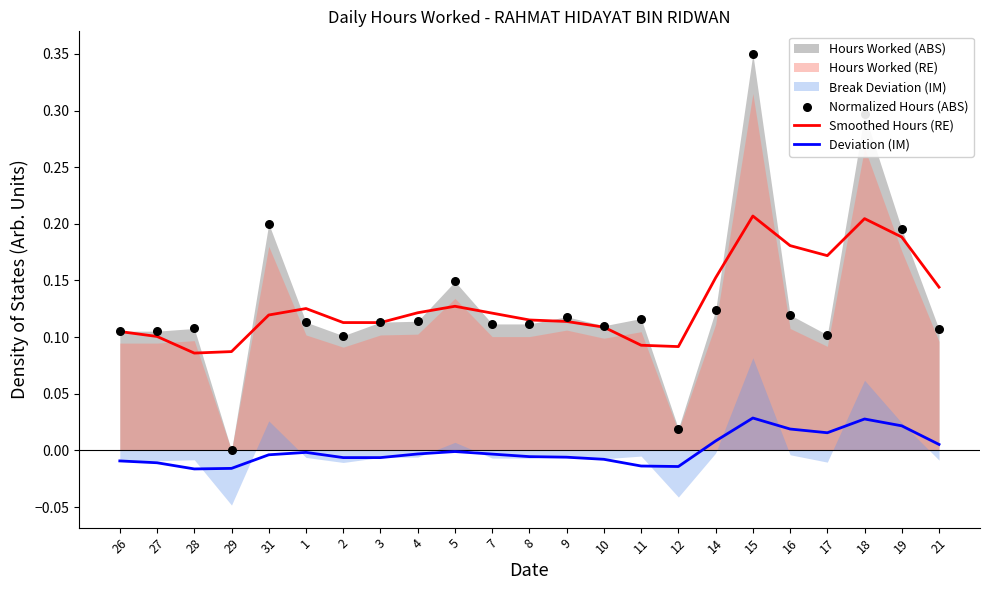

Which series has the largest total across all categories?

Smoothed Hours (RE)